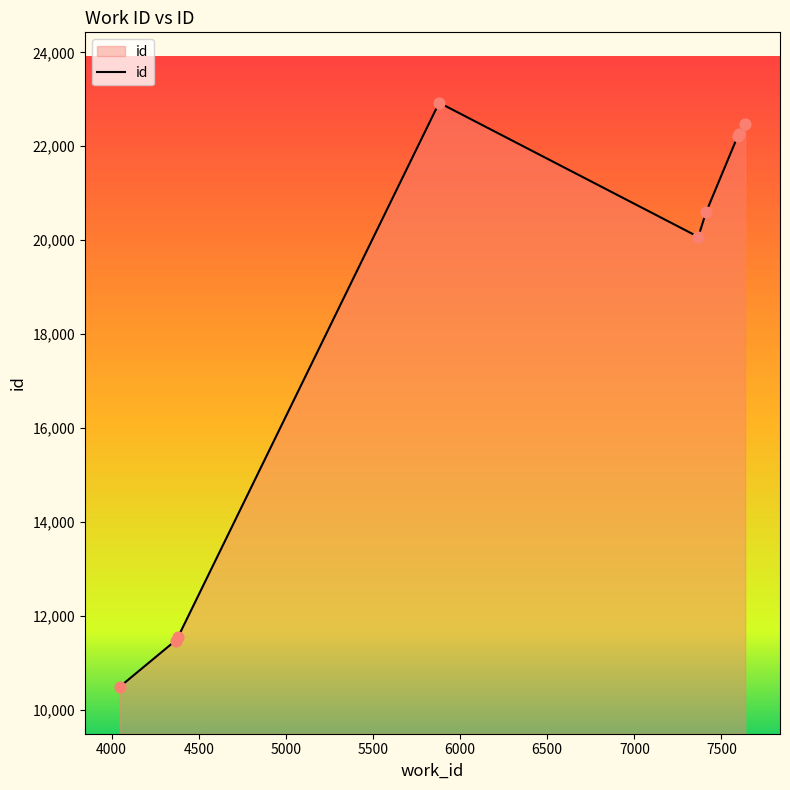

What is the smallest value displayed?

10485